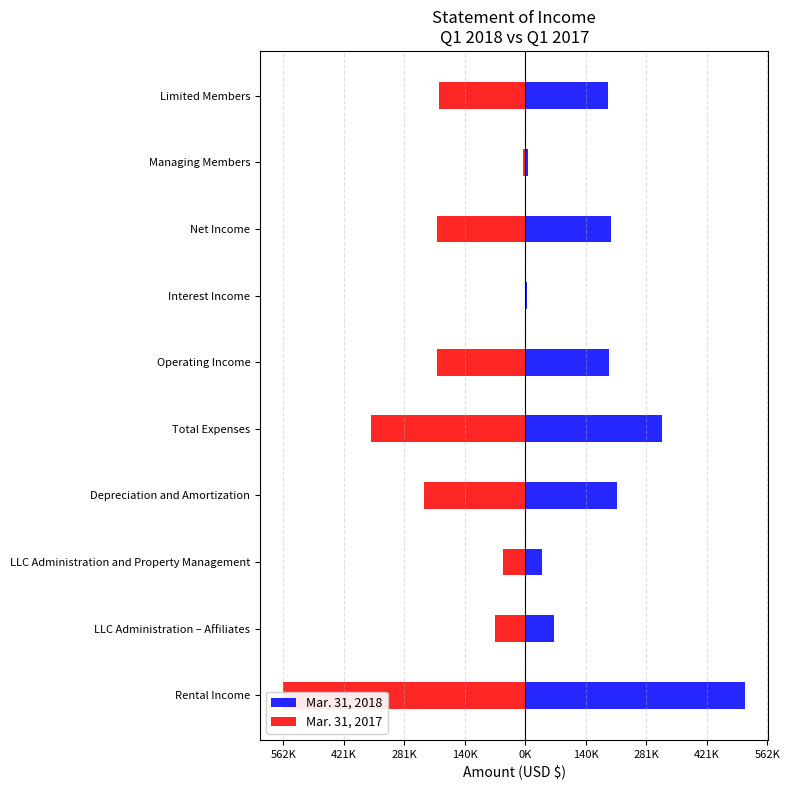

Is it true that Mar. 31, 2017 equals -2621 at 281K?

False